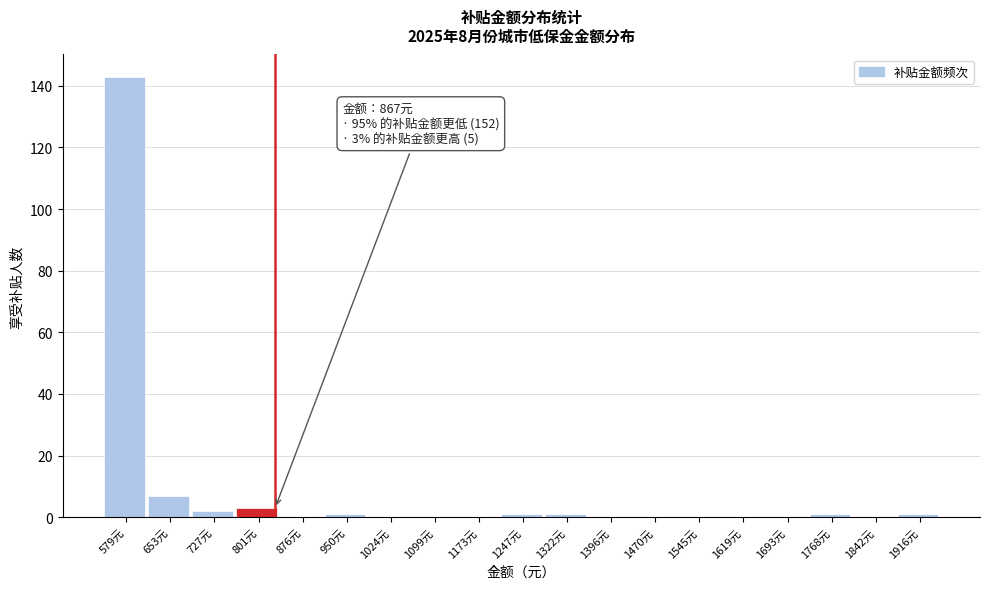

Reading left to right, what are all the values shown in this chart?

579元=143	653元=7	727元=2	801元=3	876元=0	950元=1	1024元=0	1099元=0	1173元=0	1247元=1	1322元=1	1396元=0	1470元=0	1545元=0	1619元=0	1693元=0	1768元=1	1842元=0	1916元=1